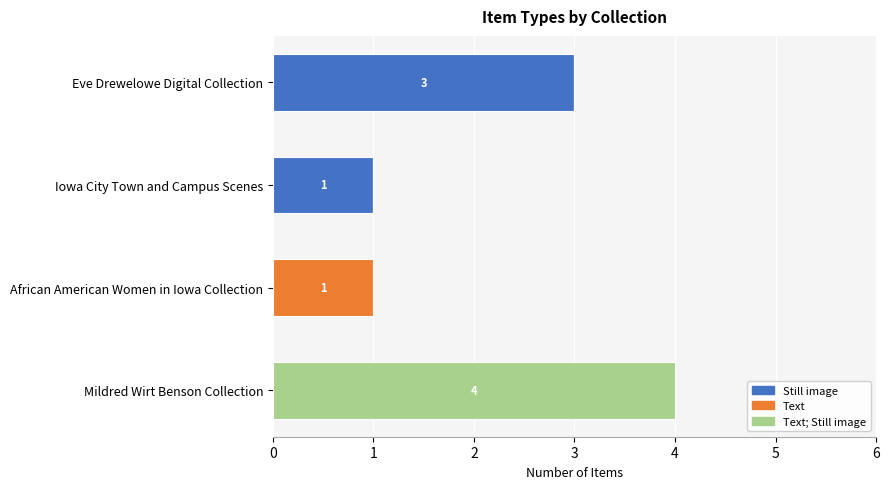

At which category is the sum across all series the highest?

Mildred Wirt Benson Collection